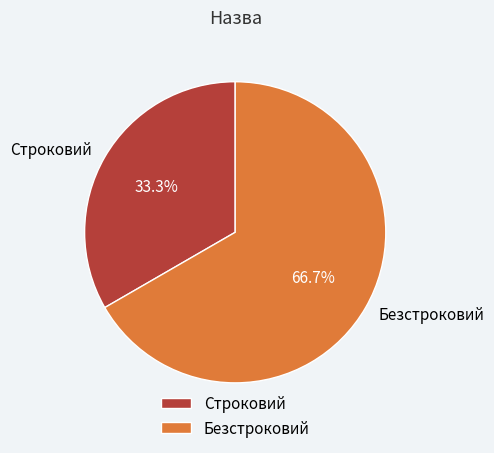

Count the number of slices in the pie.

2